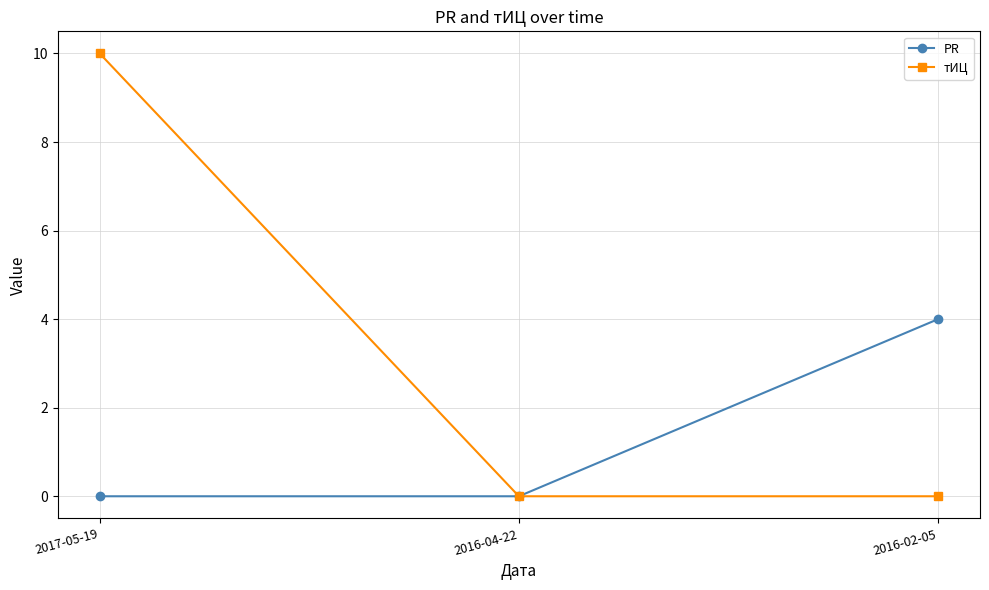

What are all the series names shown in the legend?

PR, тИЦ